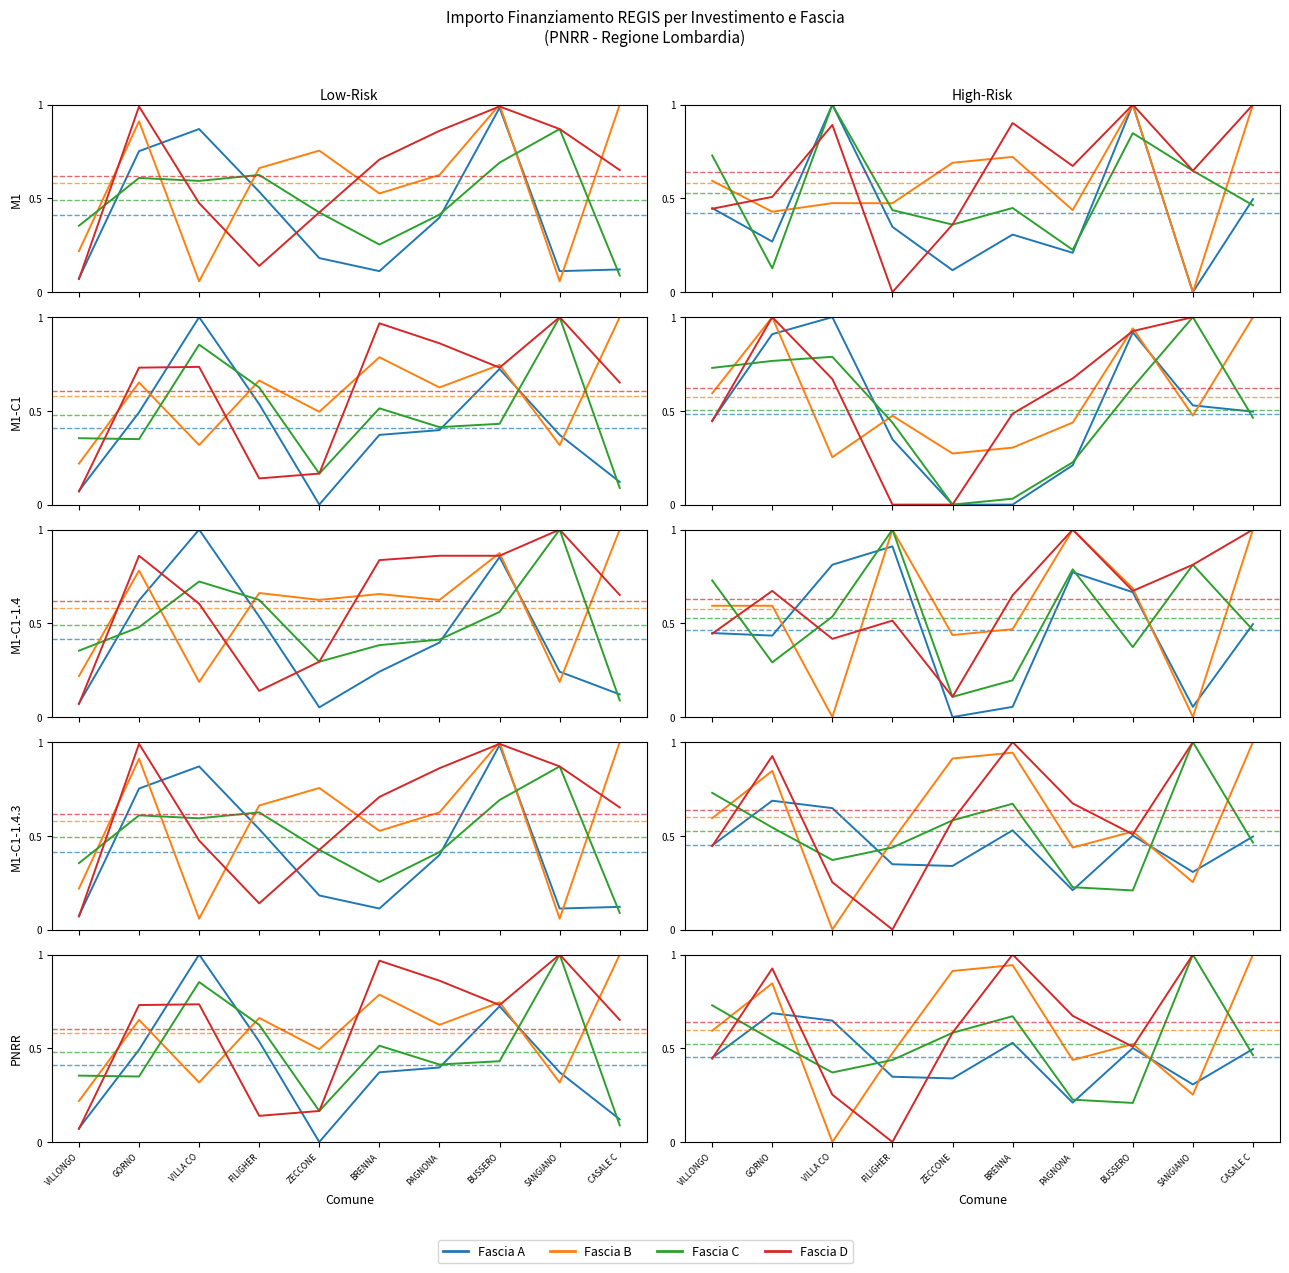

Is it true that Fascia C equals 0.7 at VILLONGO?

True